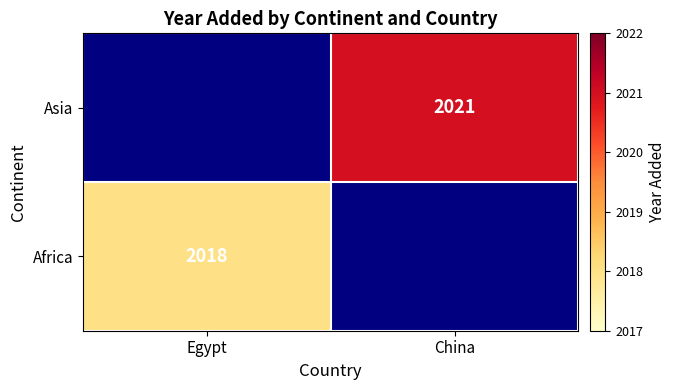

The value of Africa at Egypt is 576. True or false?

False